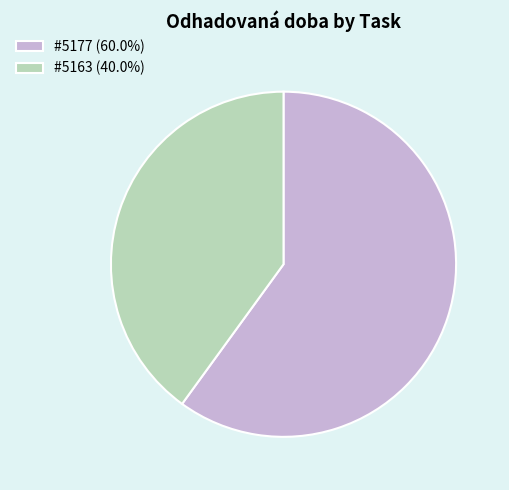

What is the ratio of the value at #5177 (60.0%) to the value at #5163 (40.0%)?

1.5